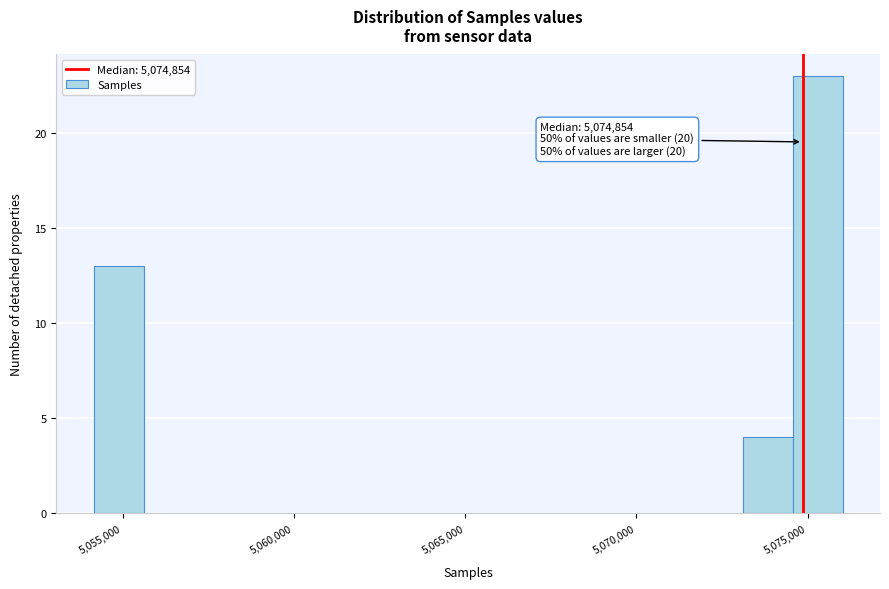

Read against the x-axis, roughly where is the centre of the tallest bar?

5075500